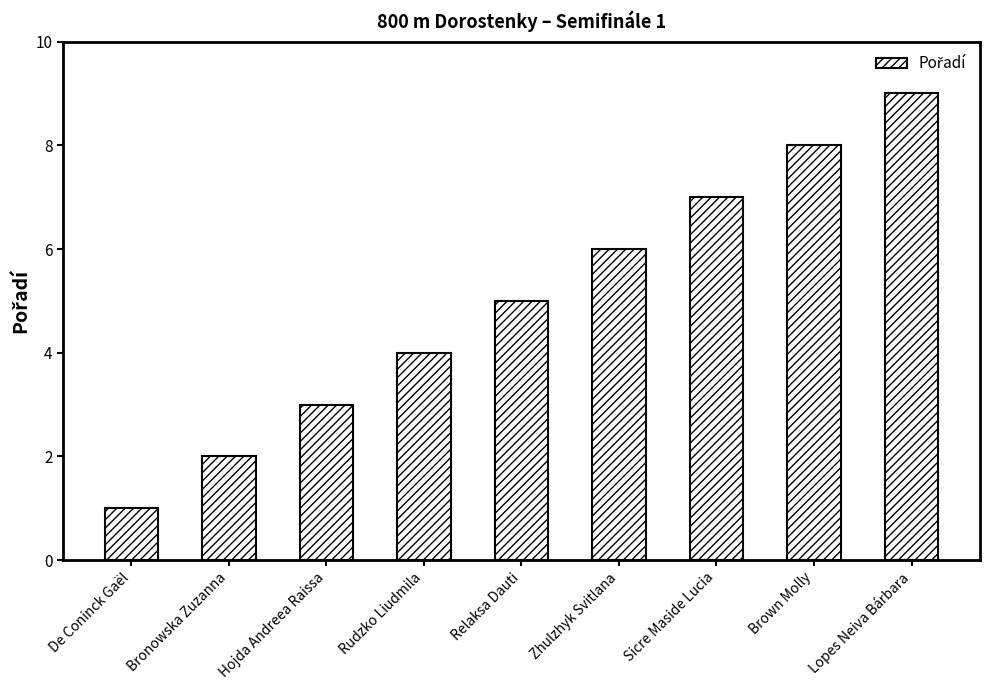

Are the bars grouped side by side (vs. stacked)?

No